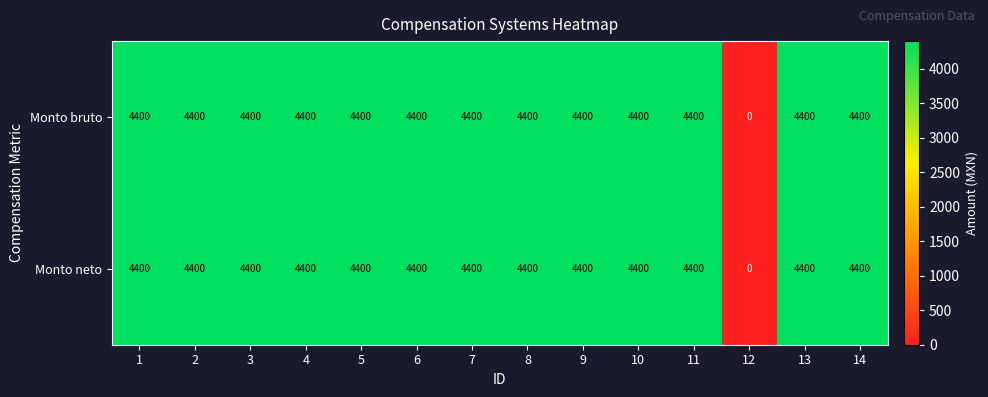

The value of Monto neto at 12 is 2184. True or false?

False